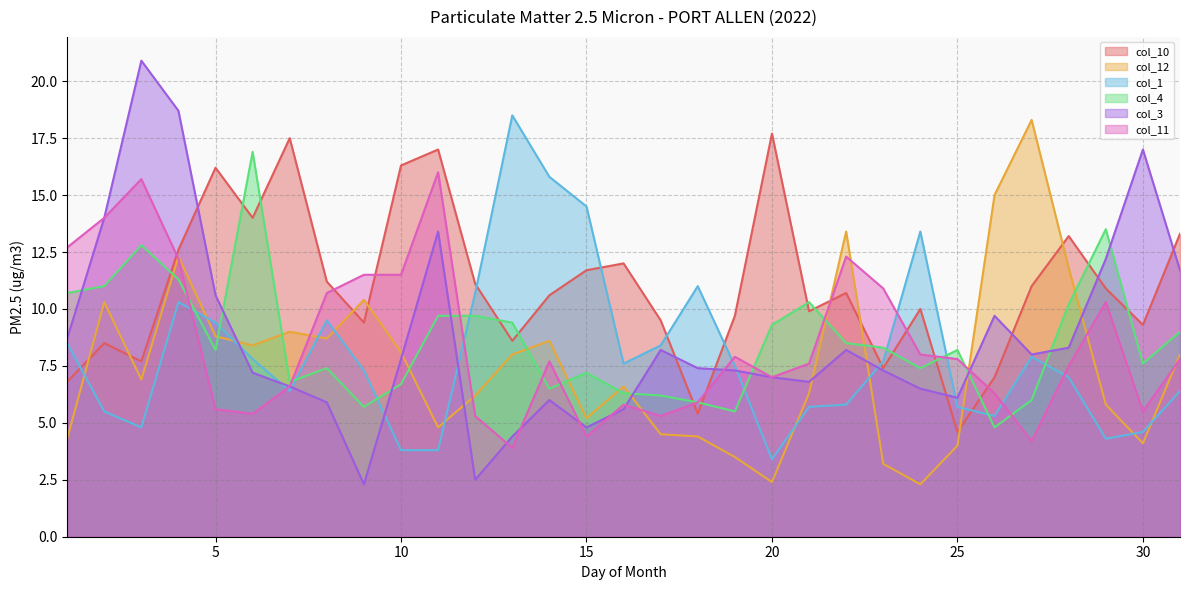

Reading left to right, transcribe all the data shown in this chart.

col_10: 1=6.8	2=8.5	3=7.7	4=12.6	5=16.2	6=14.0	7=17.5	8=11.2	9=9.4	10=16.3	11=17.0	12=11.1	13=8.6	14=10.6	15=11.7	16=12.0	17=9.5	18=5.4	19=9.7	20=17.7	21=9.9	22=10.7	23=7.4	24=10.0	25=4.6	26=7.0	27=11.0	28=13.2	29=10.9	30=9.3	31=13.3
col_12: 1=4.3	2=10.3	3=6.9	4=12.3	5=8.8	6=8.4	7=9.0	8=8.7	9=10.4	10=8.1	11=4.8	12=6.2	13=8.0	14=8.6	15=5.2	16=6.6	17=4.5	18=4.4	19=3.5	20=2.4	21=6.3	22=13.4	23=3.2	24=2.3	25=4.0	26=15.0	27=18.3	28=11.8	29=5.8	30=4.1	31=8.0
col_1: 1=8.5	2=5.5	3=4.8	4=10.3	5=9.4	6=7.8	7=6.4	8=9.5	9=7.3	10=3.8	11=3.8	12=10.7	13=18.5	14=15.8	15=14.5	16=7.6	17=8.4	18=11.0	19=7.5	20=3.4	21=5.7	22=5.8	23=7.7	24=13.4	25=5.7	26=5.3	27=7.9	28=7.0	29=4.3	30=4.6	31=6.4
col_4: 1=10.7	2=11.0	3=12.8	4=11.3	5=8.2	6=16.9	7=6.8	8=7.4	9=5.7	10=6.7	11=9.7	12=9.7	13=9.4	14=6.5	15=7.2	16=6.3	17=6.2	18=5.9	19=5.5	20=9.3	21=10.3	22=8.5	23=8.3	24=7.4	25=8.2	26=4.8	27=6.0	28=10.2	29=13.5	30=7.6	31=9.0
col_3: 1=8.7	2=14.0	3=20.9	4=18.7	5=10.6	6=7.2	7=6.6	8=5.9	9=2.3	10=7.8	11=13.4	12=2.5	13=4.4	14=6.0	15=4.8	16=5.6	17=8.2	18=7.4	19=7.3	20=7.0	21=6.8	22=8.2	23=7.3	24=6.5	25=6.1	26=9.7	27=8.0	28=8.3	29=12.2	30=17.0	31=11.7
col_11: 1=12.7	2=14.0	3=15.7	4=12.2	5=5.6	6=5.4	7=6.6	8=10.7	9=11.5	10=11.5	11=16.0	12=5.3	13=3.9	14=7.7	15=4.4	16=5.8	17=5.3	18=5.9	19=7.9	20=7.0	21=7.6	22=12.3	23=10.9	24=8.0	25=7.8	26=6.3	27=4.2	28=7.5	29=10.3	30=5.5	31=7.8